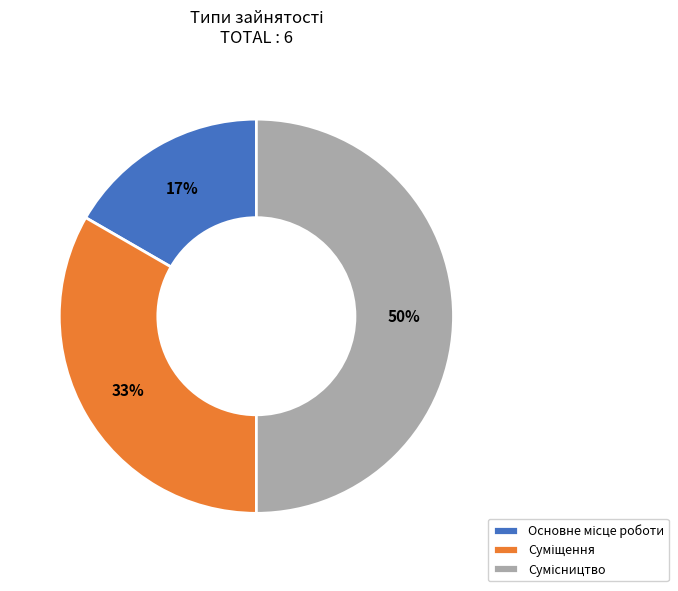

To the nearest percent, what is the difference between the largest and smallest slice percentages?

33%